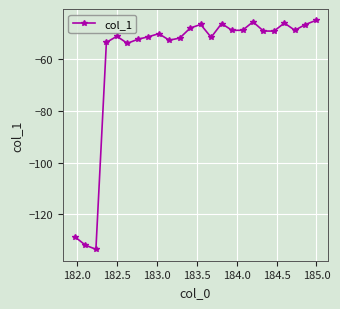

What is the smallest value displayed?

-133.5